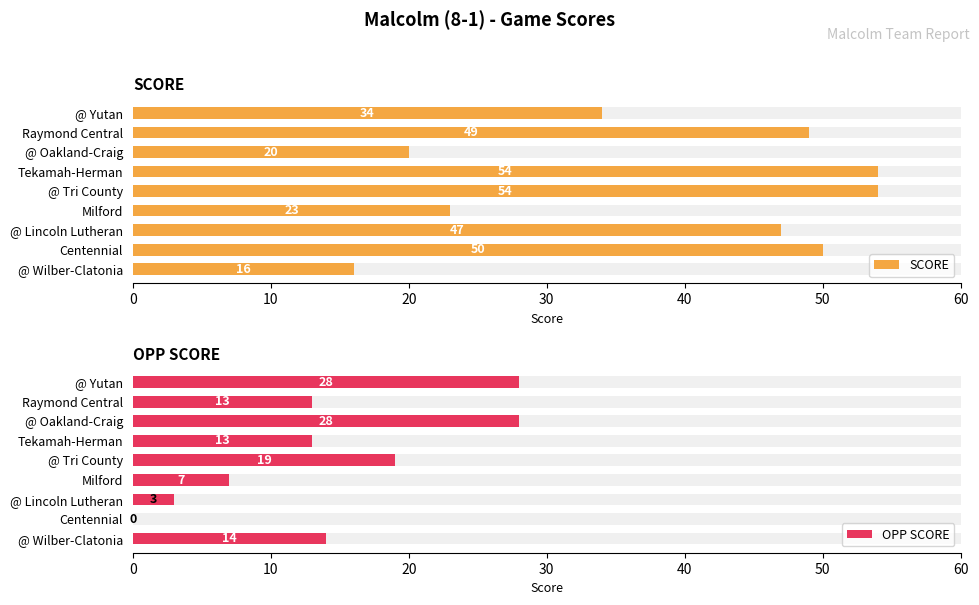

Is it true that SCORE equals 20 at @ Oakland-Craig?

True